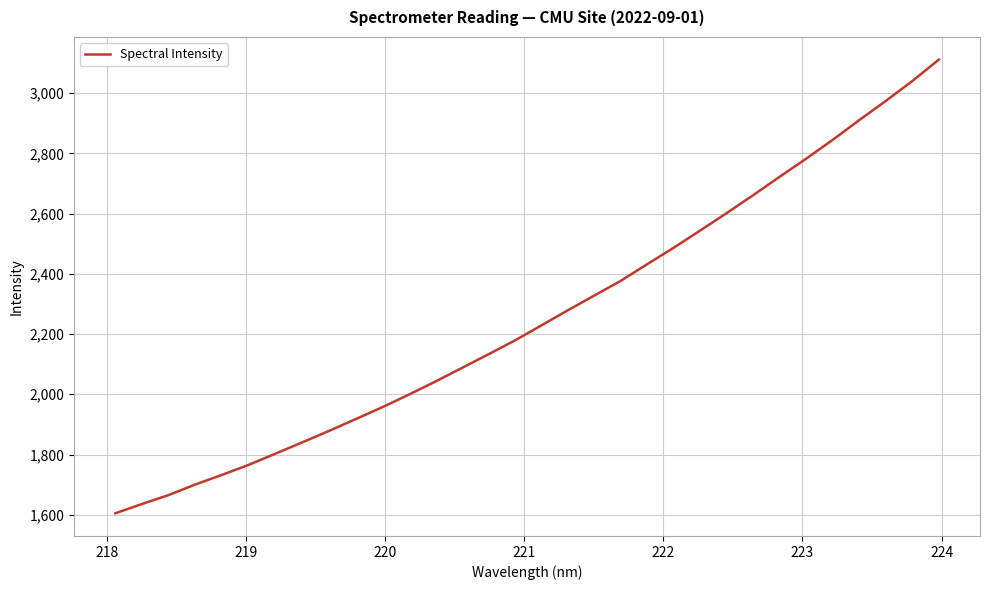

What is the difference between the maximum and minimum values?

1506.3